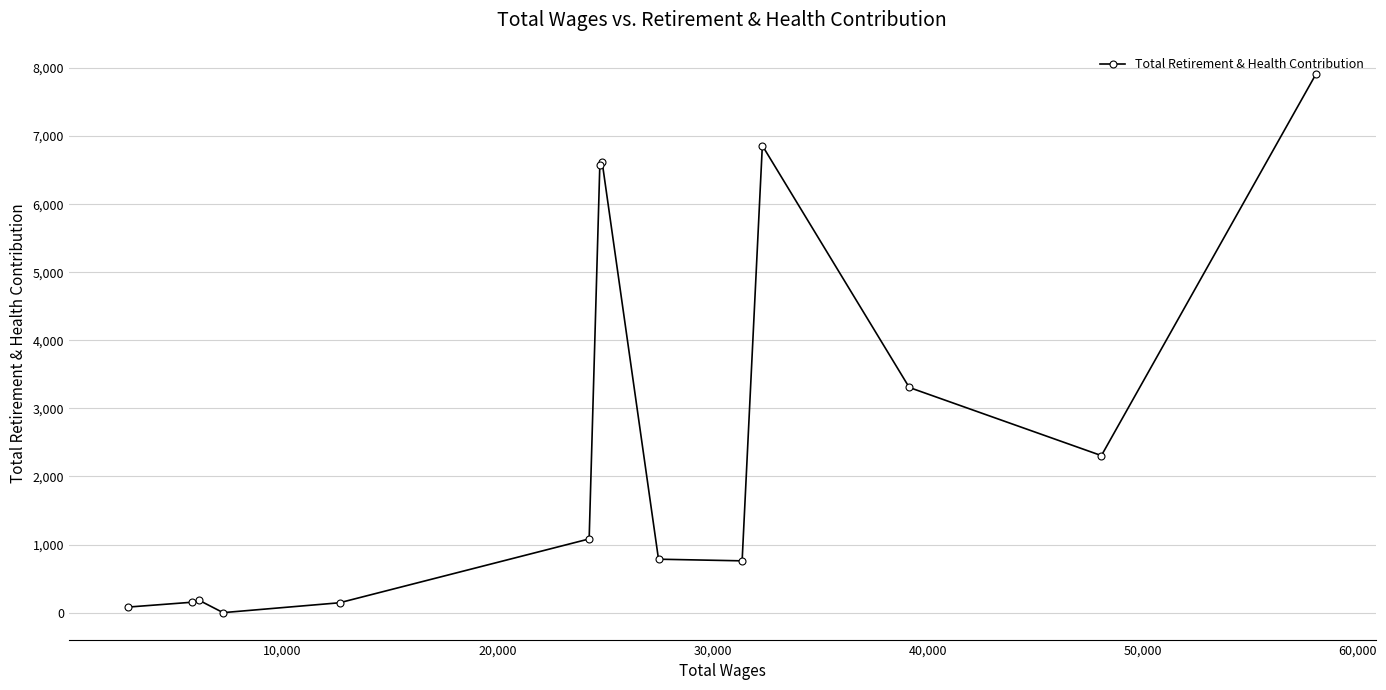

How many series are shown in this chart?

1